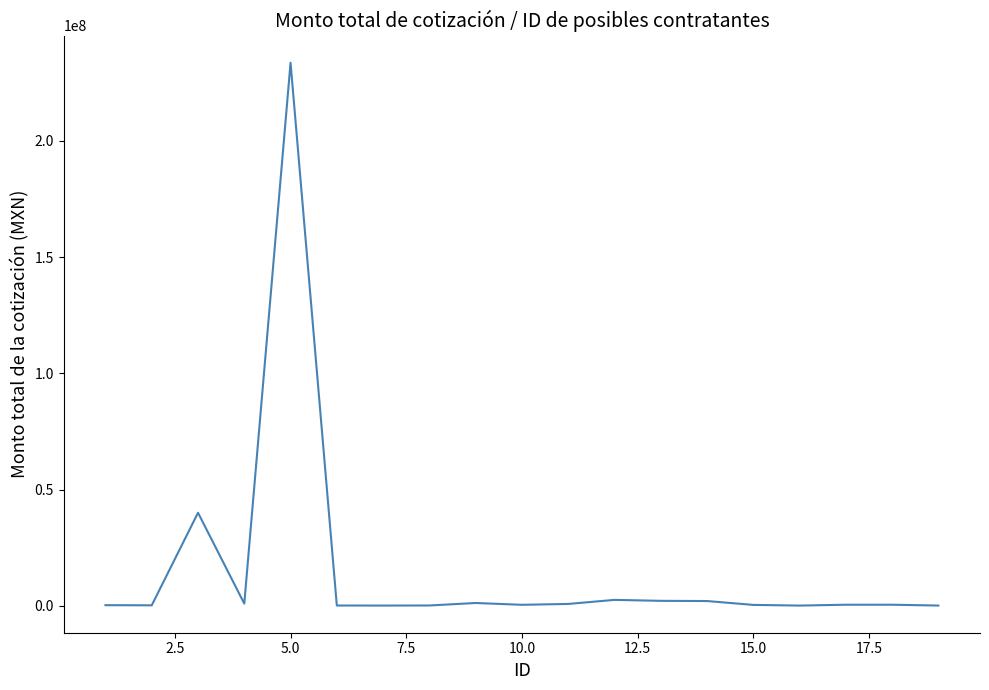

How many values exceed 414537?

10